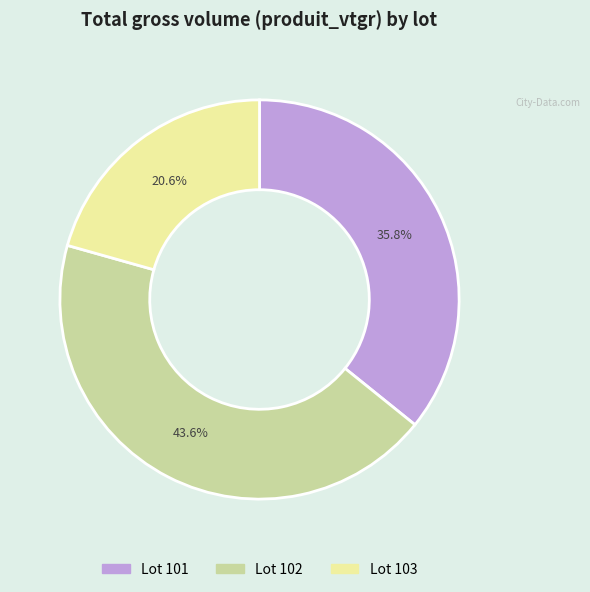

Is there any slice that represents more than half of the pie?

No